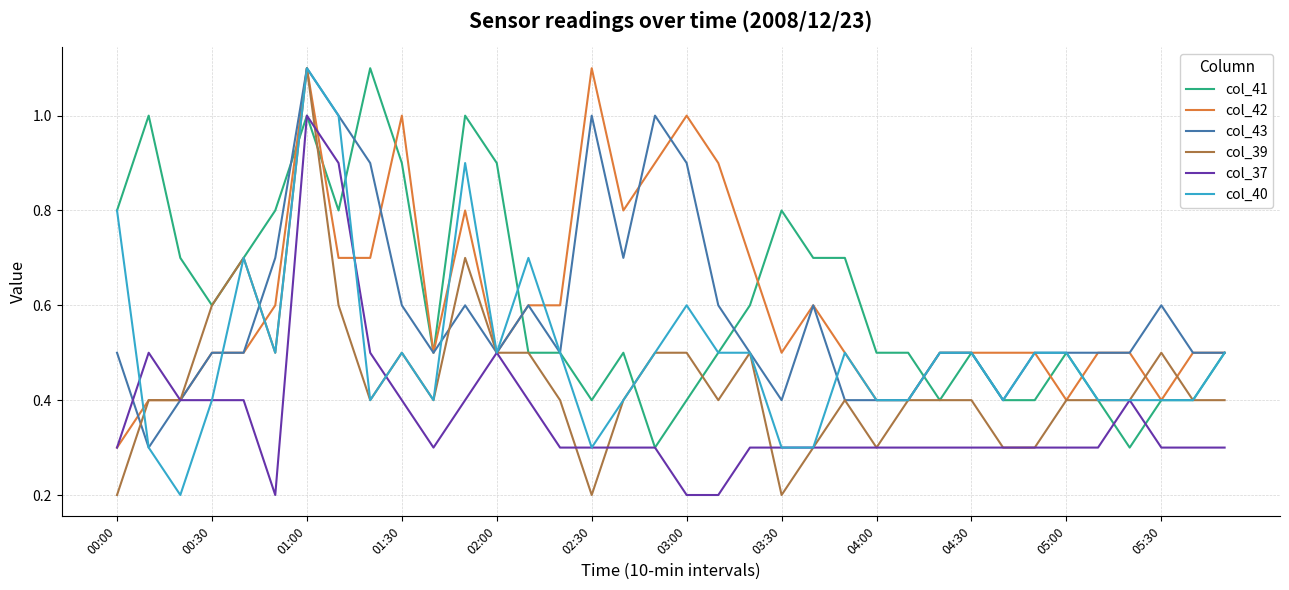

What is the lowest value of the col_37 series?

0.2